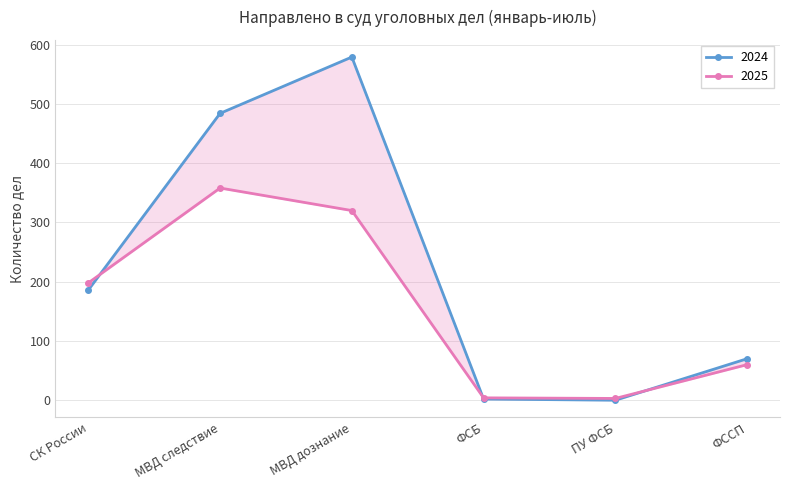

How many distinct data groups are displayed?

2